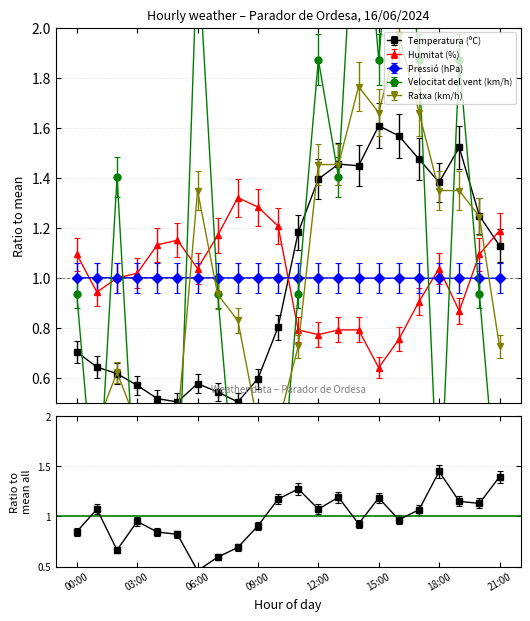

At which category does Velocitat del vent (km/h) reach its first local valley?

01:00